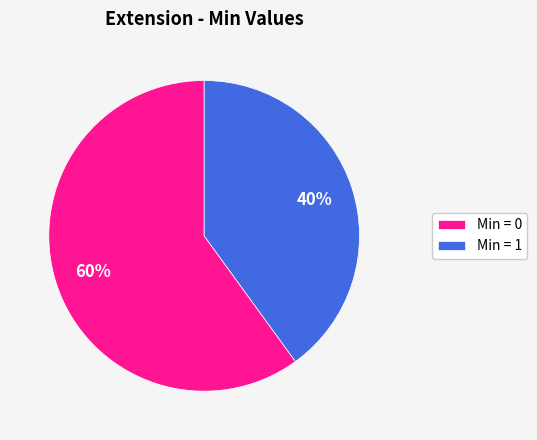

Which has a higher value, Min = 0 or Min = 1?

Min = 0